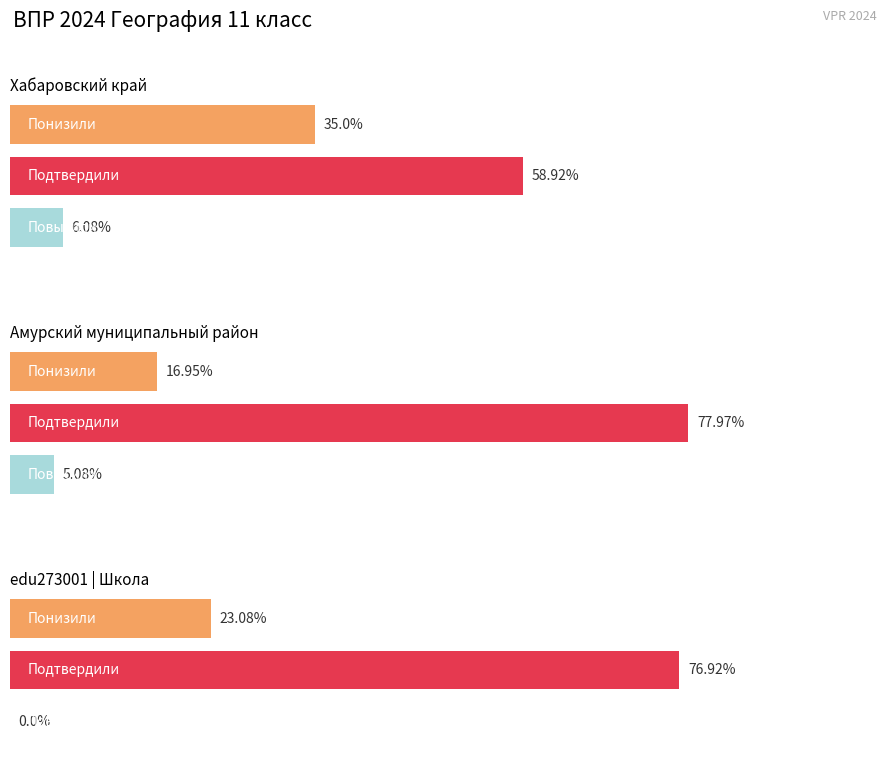

At which label does Повысили reach its peak?

Хабаровский край